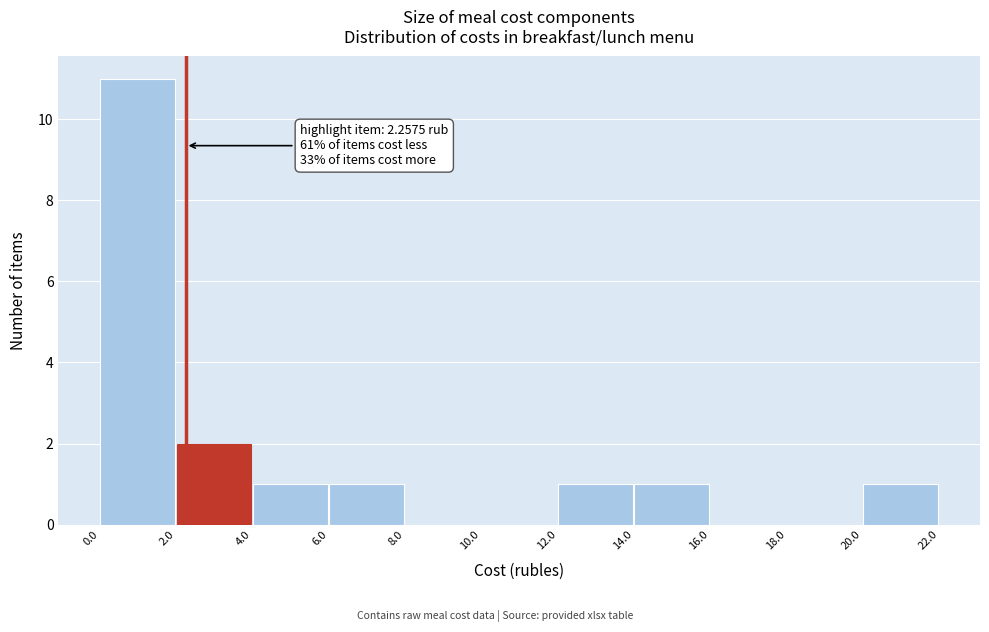

Over which range of the x-axis is the bar tallest?

0.0 to 2.0